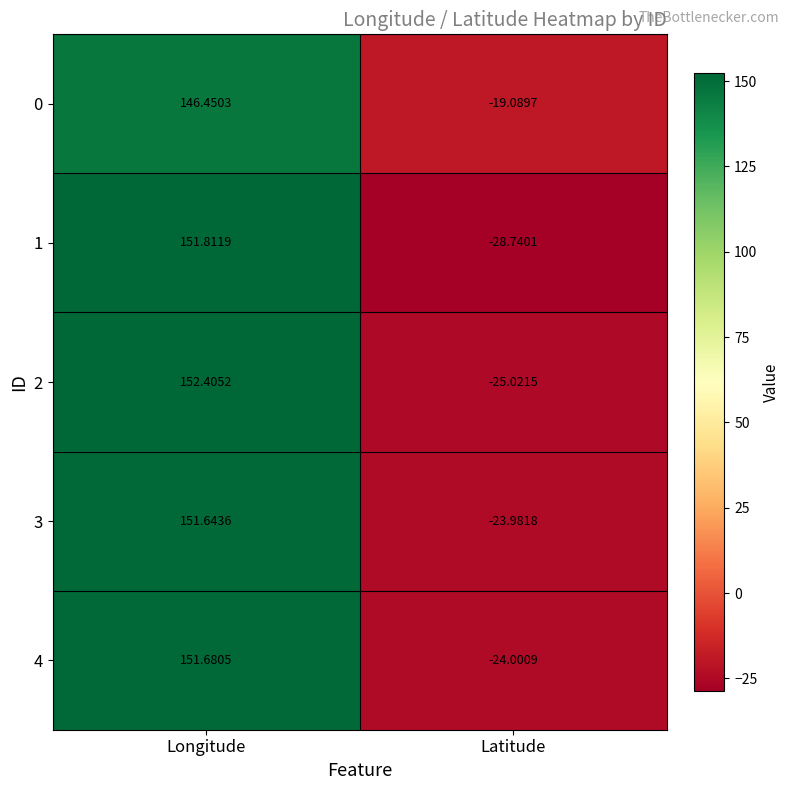

What is the total value across all series at Longitude?

754.0